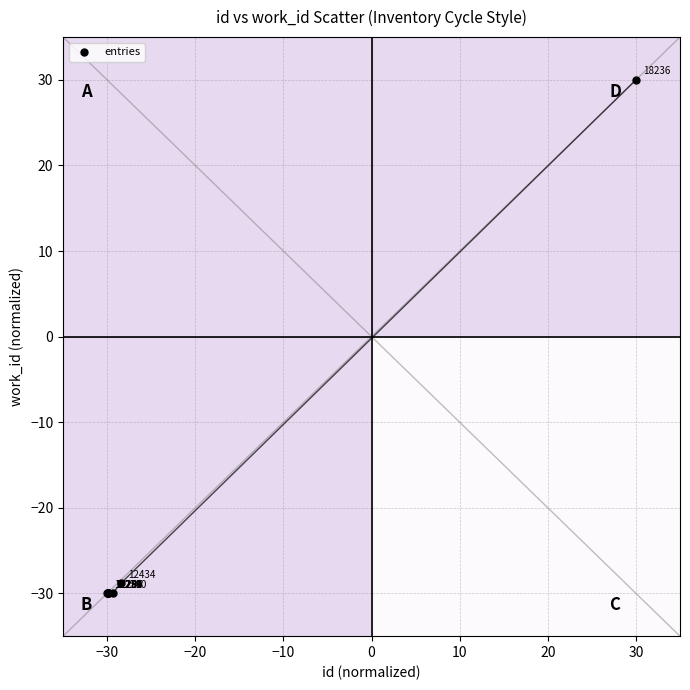

What Y value in the scatter plot is closest to 0?

-28.8